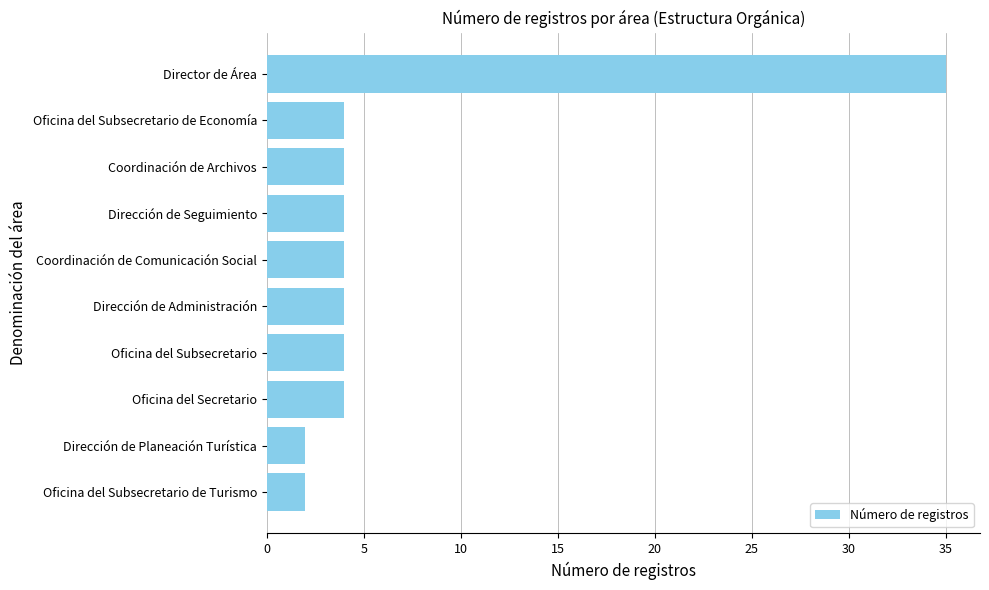

What is the difference between the maximum and minimum values?

33